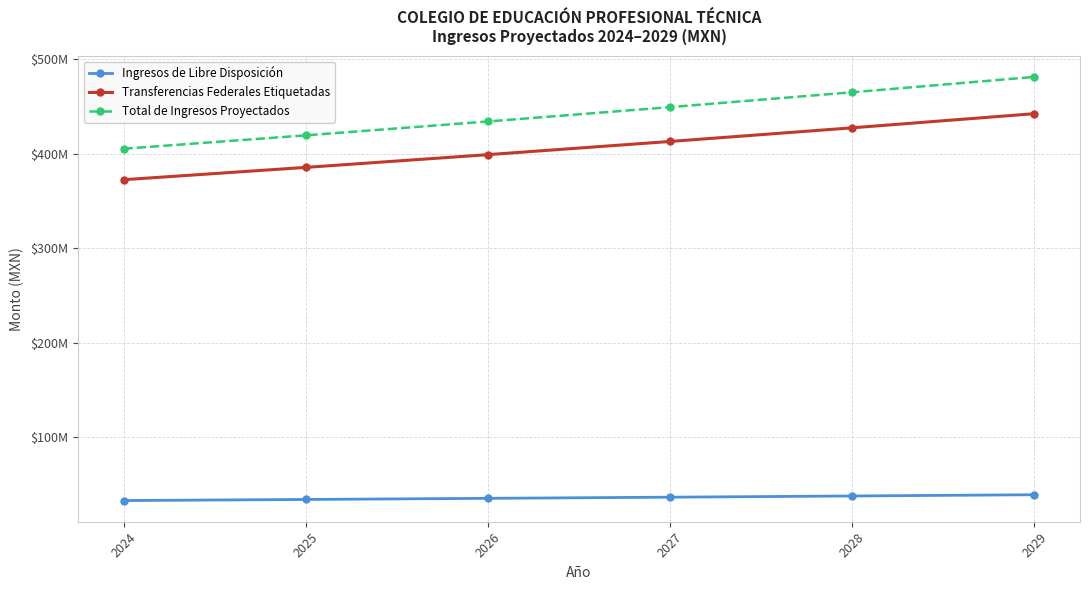

What are all the series names shown in the legend?

Ingresos de Libre Disposición, Transferencias Federales Etiquetadas, Total de Ingresos Proyectados